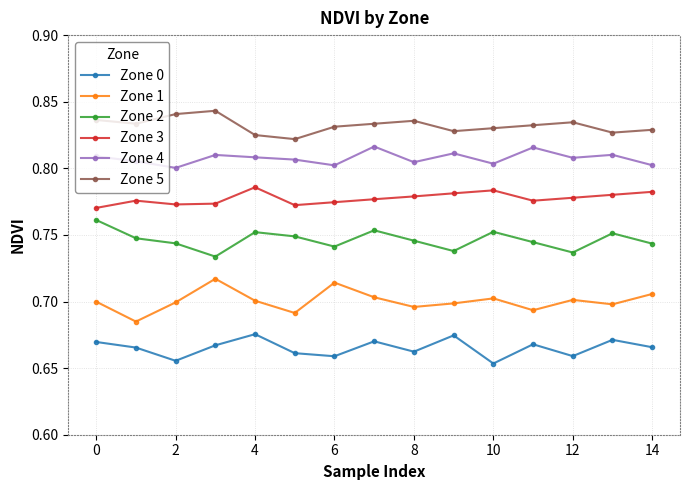

True or false: Zone 5 and Zone 2 intersect in this chart.

False